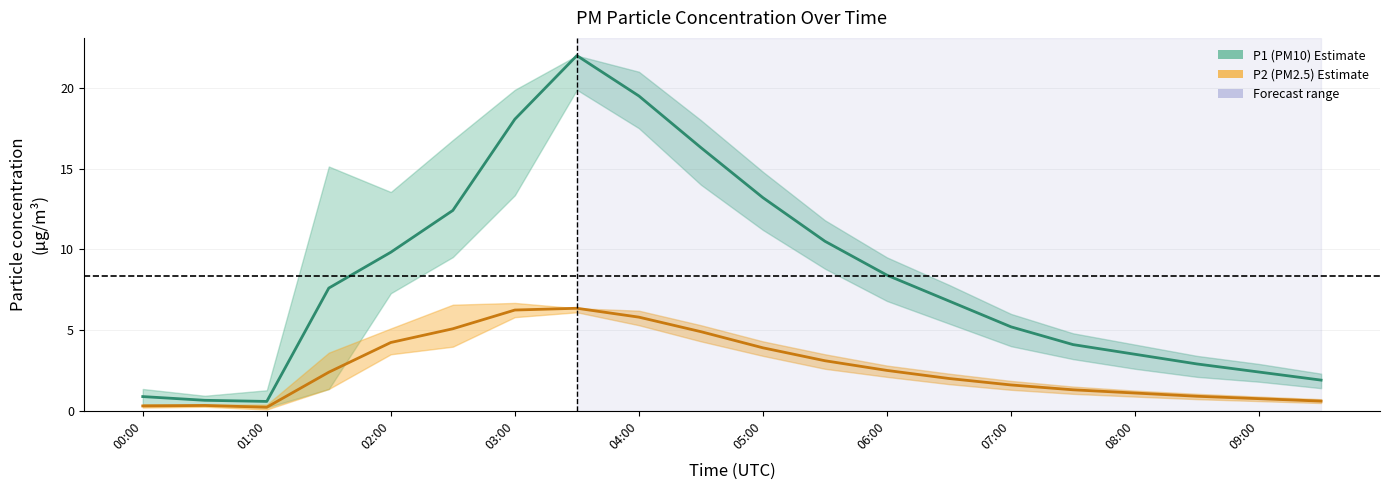

Where is P1_upper nearest to the value 11?

05:30